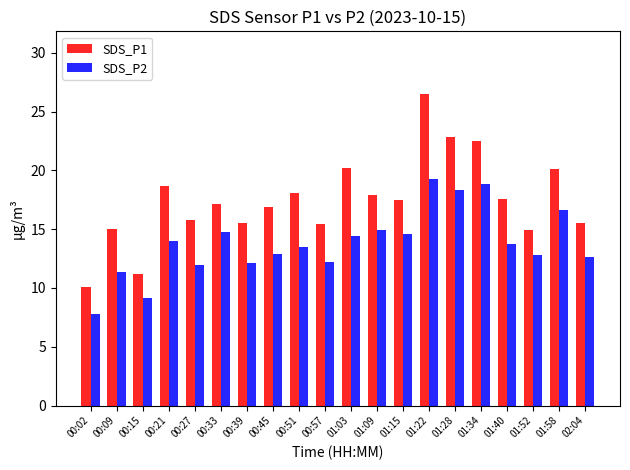

At which category is the sum across all series the highest?

01:22